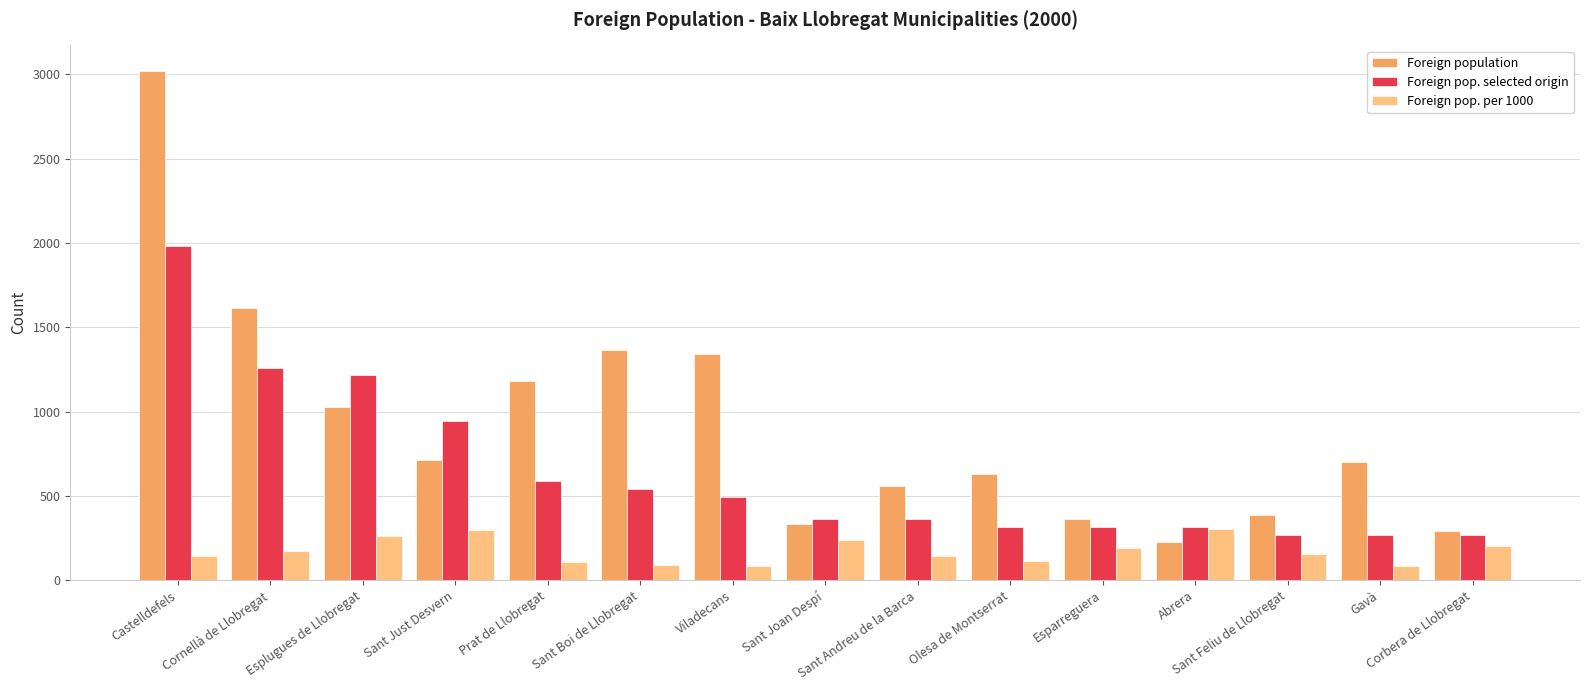

What are all the series names shown in the legend?

Foreign population, Foreign pop. selected origin, Foreign pop. per 1000